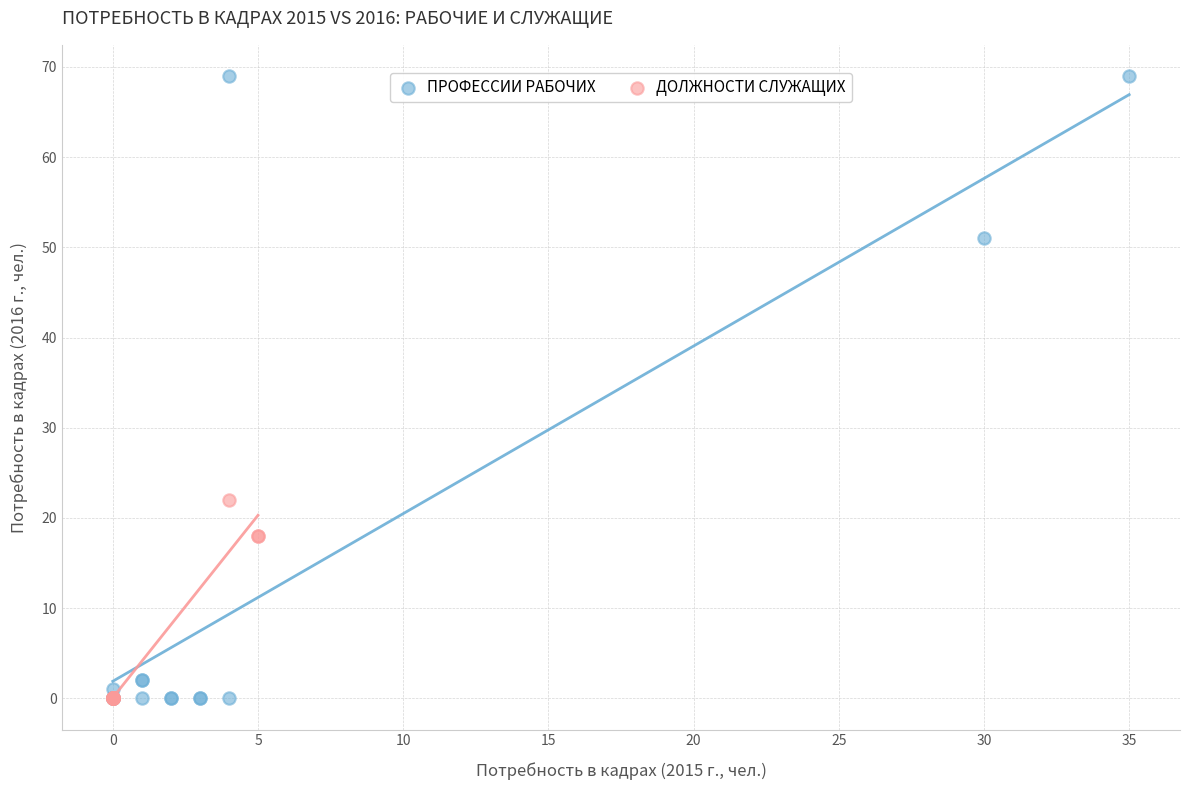

Which series contains the highest Y value?

ПРОФЕССИИ РАБОЧИХ